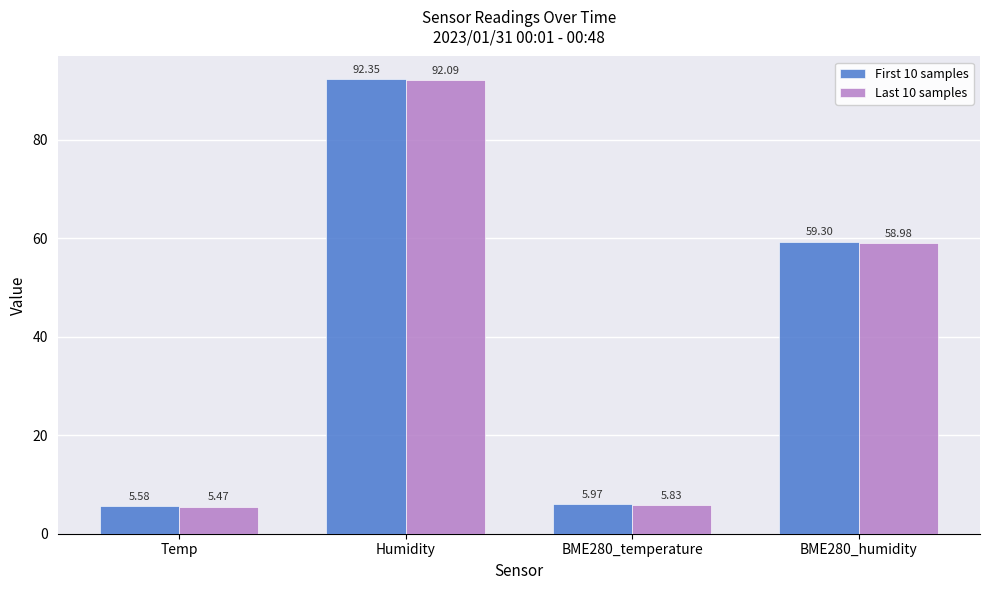

What is the difference between the maximum and second lowest values in the First 10 samples series?

86.4